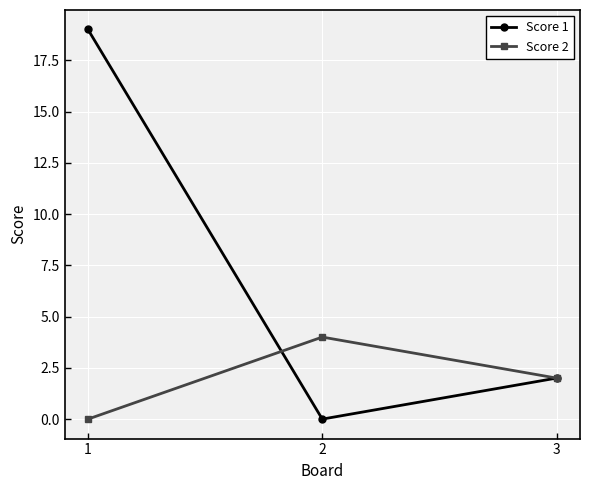

Does the chart have visible grid lines?

Yes